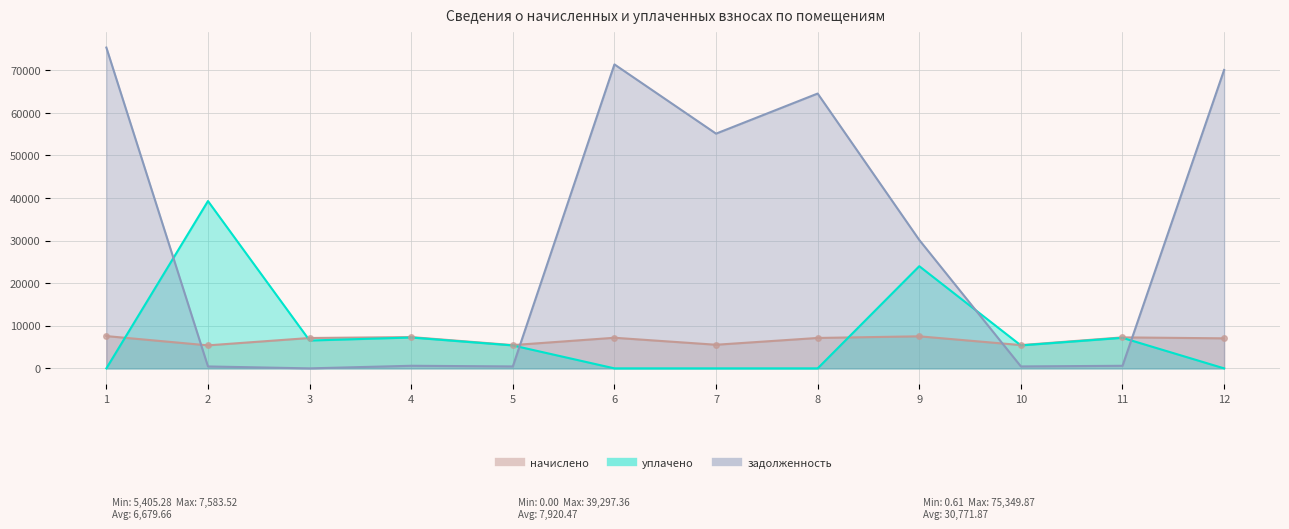

What is the difference between the уплачено values at 8 and 11?

7176.4